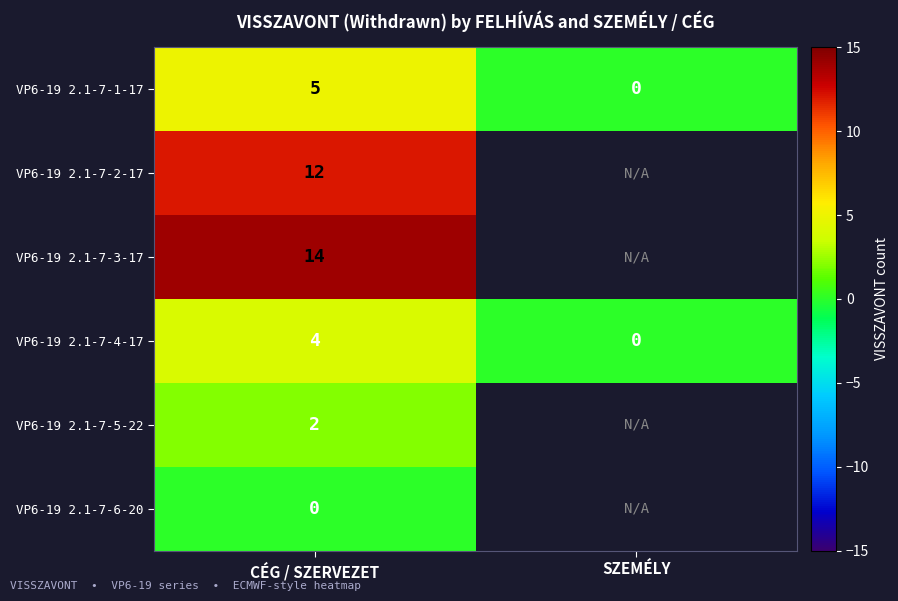

Rank the categories by VP6-19 2.1-7-1-17 value from lowest to highest.

SZEMÉLY, CÉG / SZERVEZET